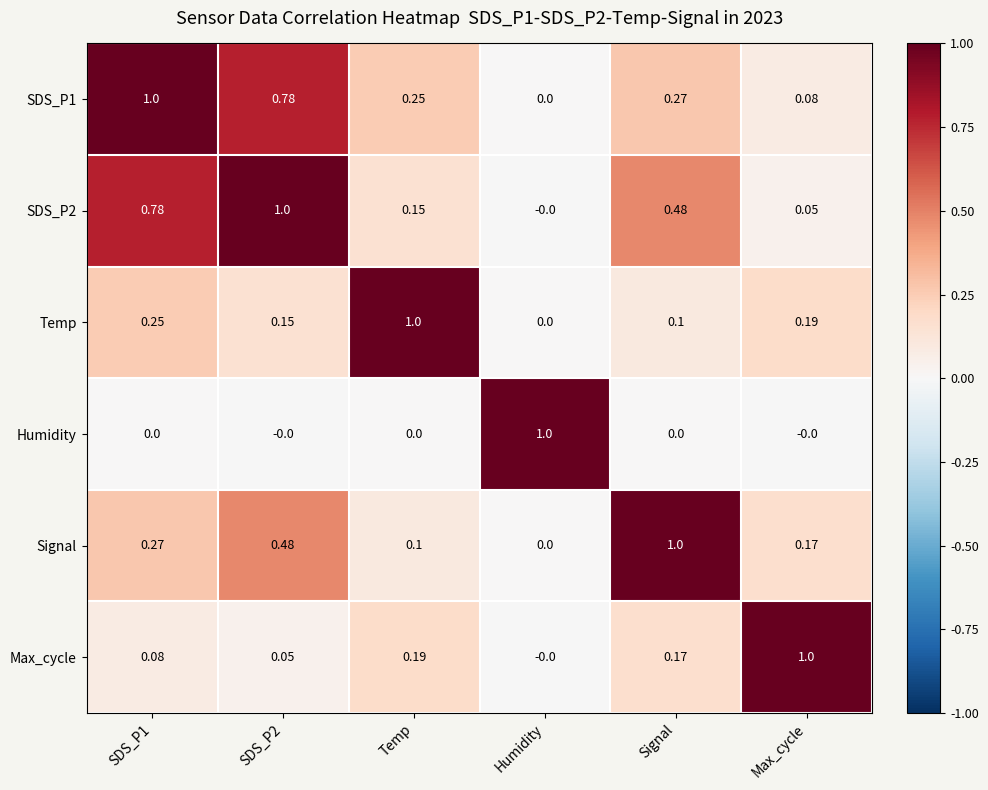

At which label does SDS_P1 reach its minimum?

Humidity